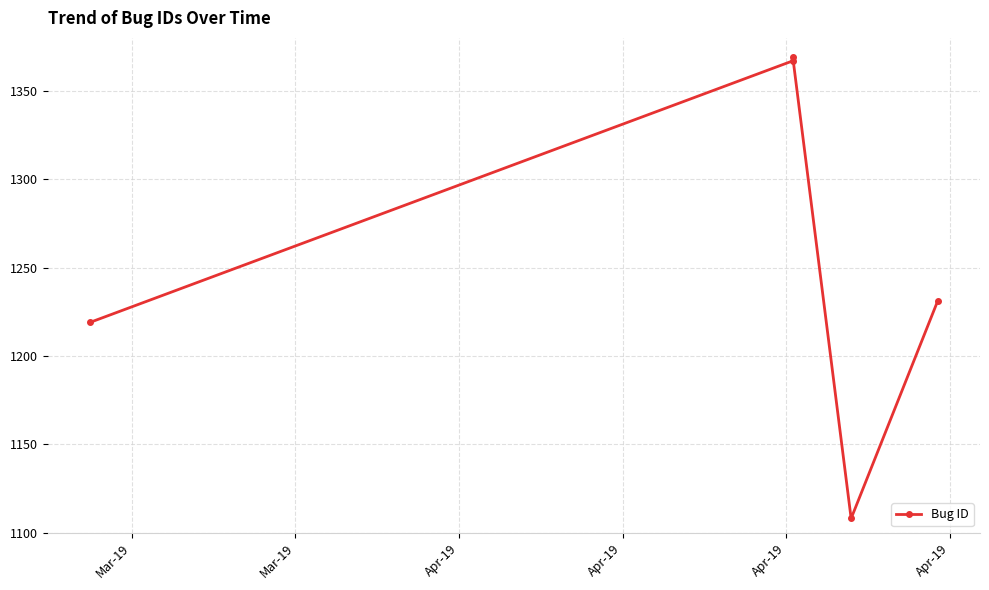

Reading right to left, what are all the values shown in this chart?

1231	1108	1369	1367	1219